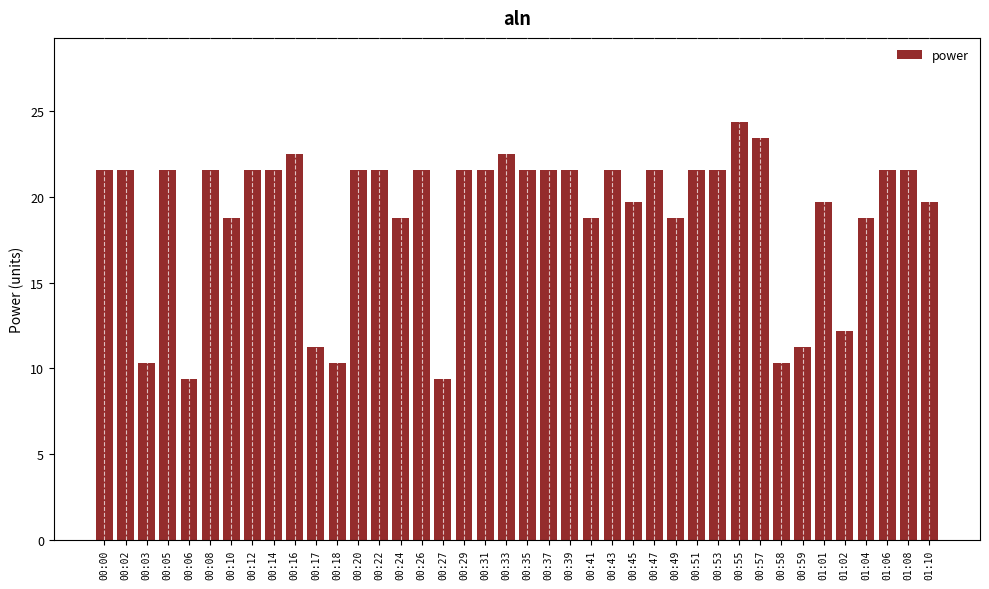

Which label corresponds to the largest value in the chart?

00:55